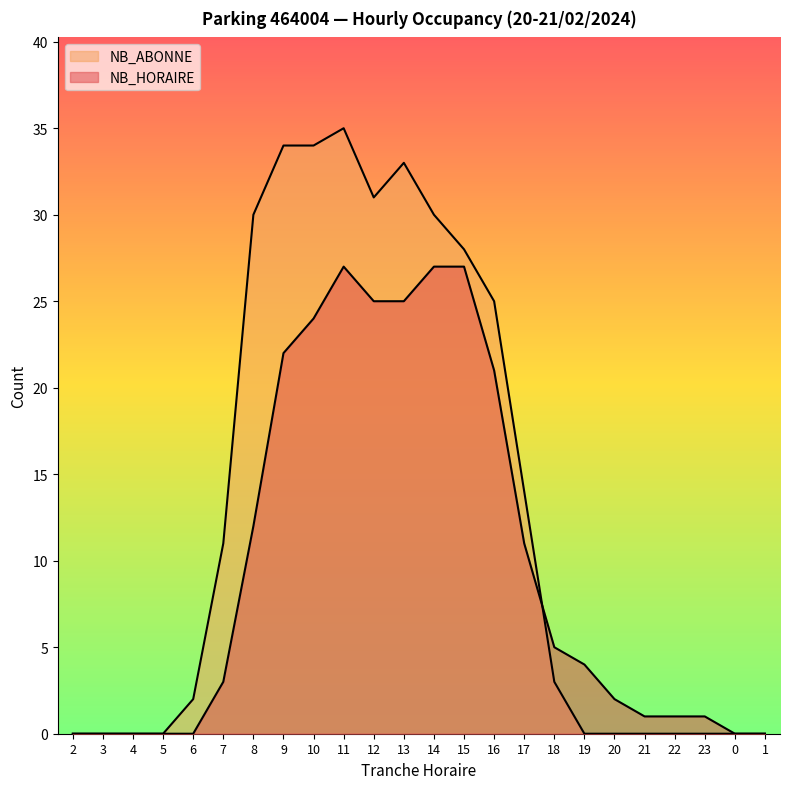

What is the maximum value for NB_HORAIRE?

27